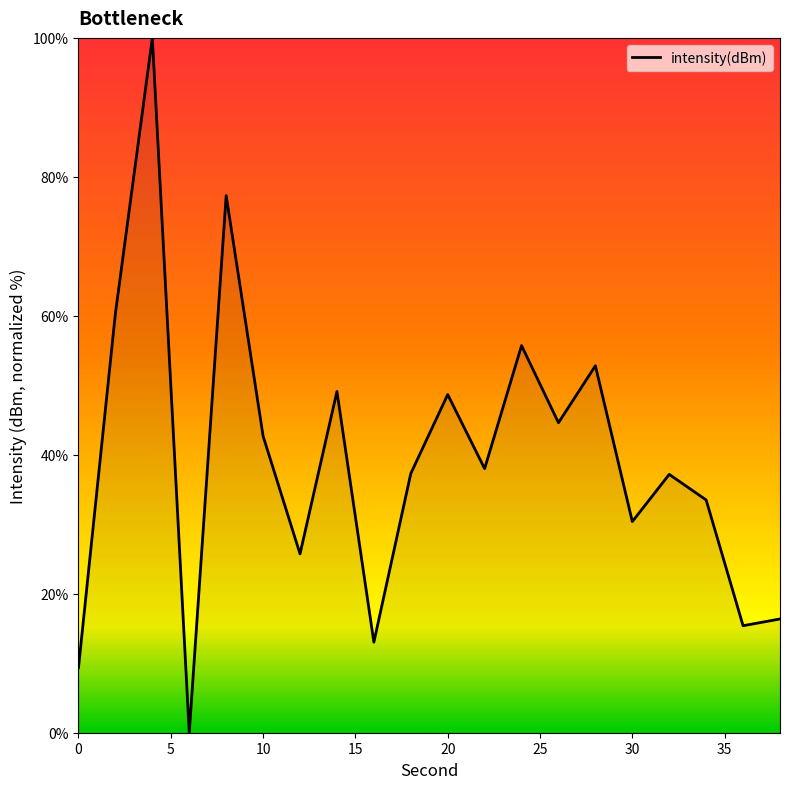

Is it true that the value at 30 is 30.4?

True